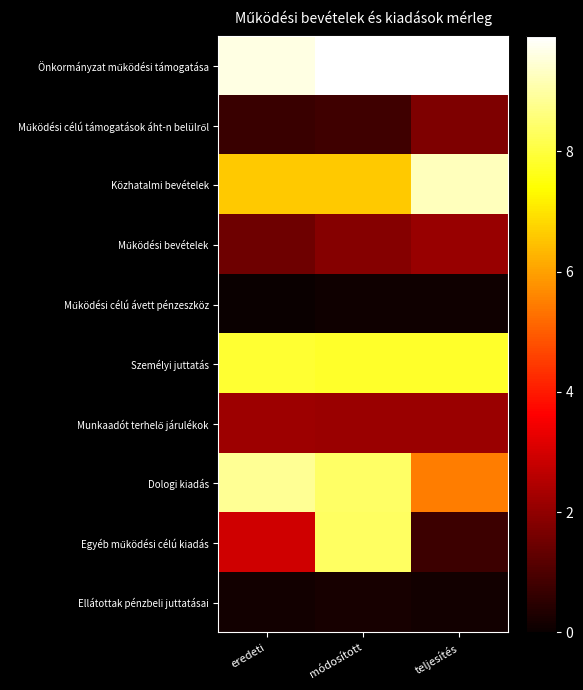

Which series changed the most between eredeti and teljesítés?

Dologi kiadás